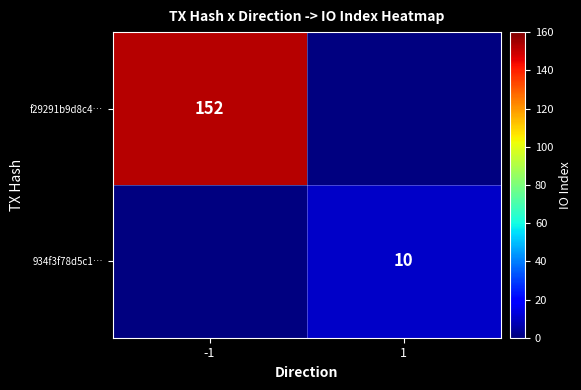

What is the maximum value shown in the chart?

152.0